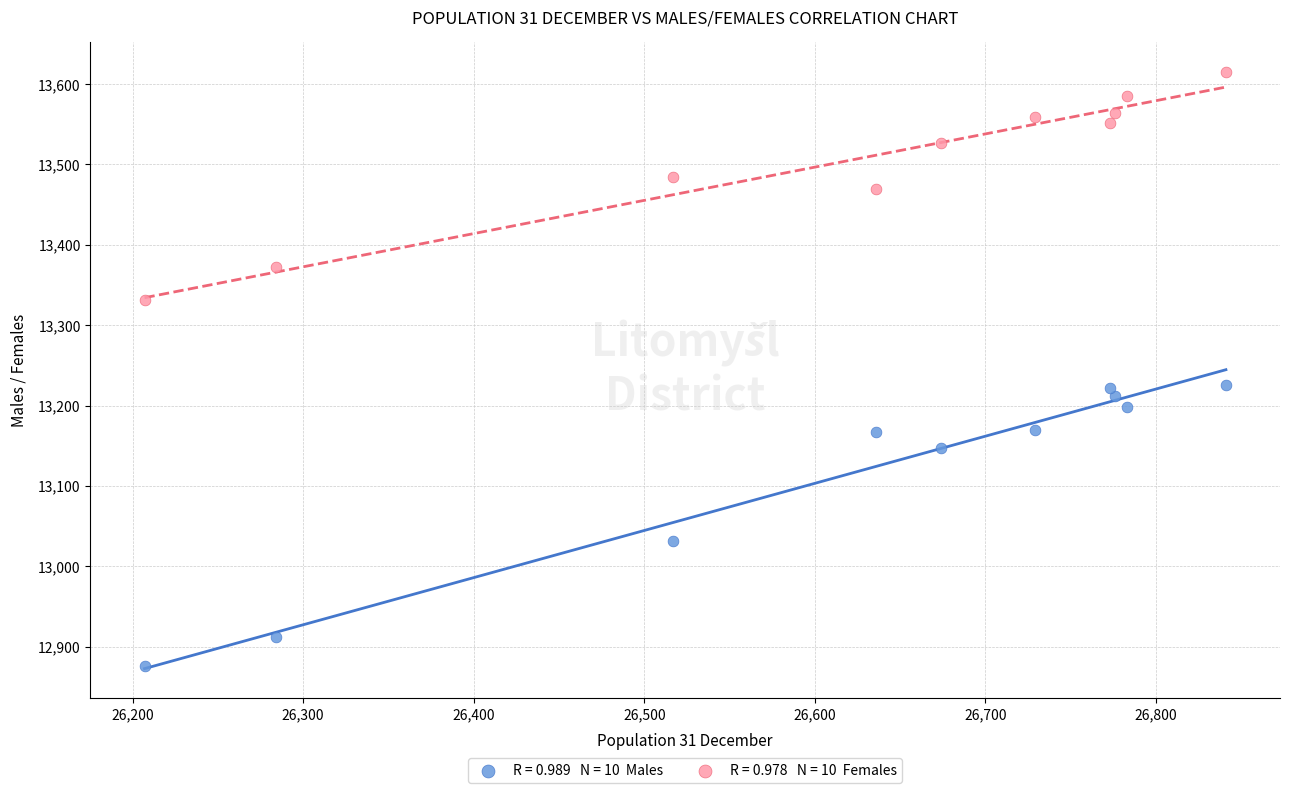

Across all data points, what is the range of X values (max minus min)?

634